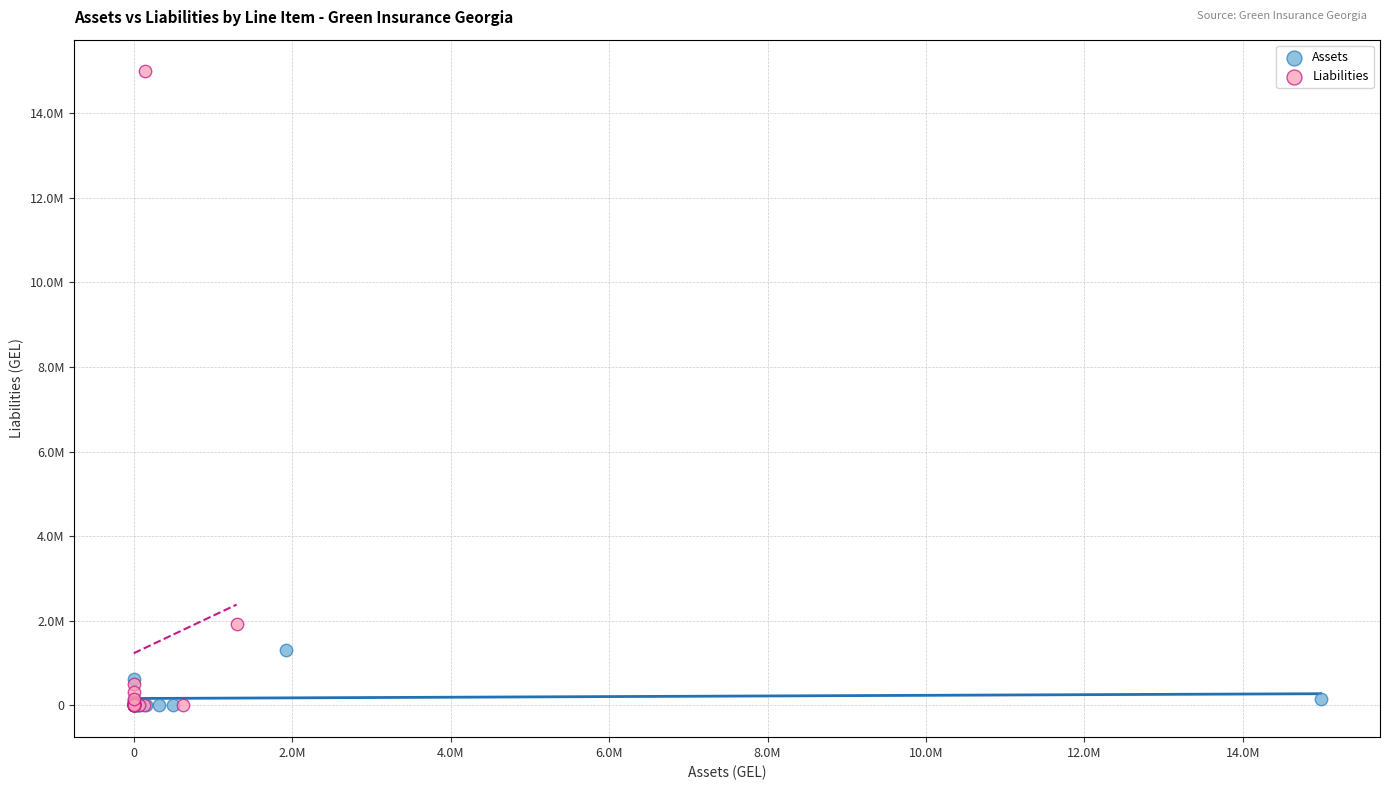

What are all the series names shown in the legend?

Assets, Liabilities